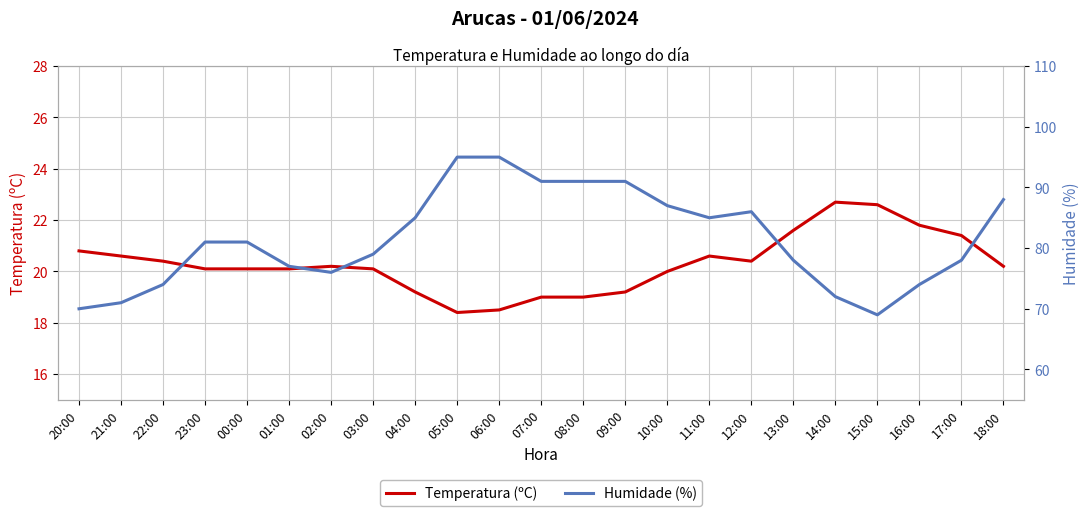

What is the label of the 7th point from the right?

12:00